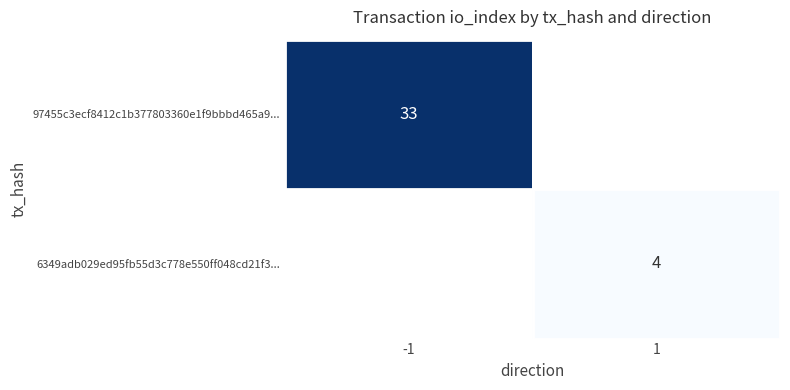

The 97455c3ecf8412c1b377803360e1f9bbbd465a9... series shows 12 at -1. True or false?

False